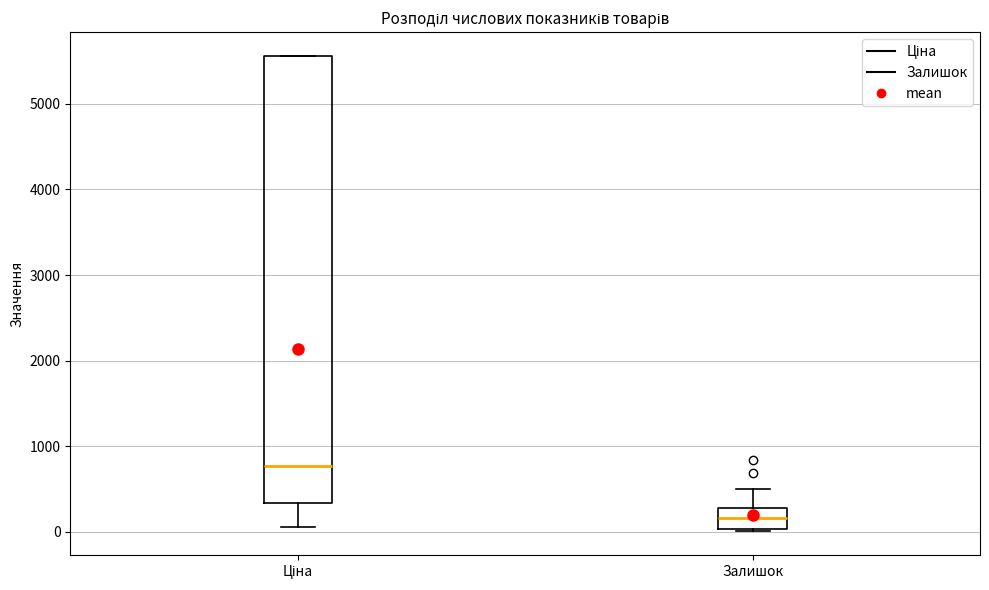

Reading left to right, read every box against the y-axis: the position of its median line, the range the box covers, and the ends of its whiskers. The values are not printed on the chart, so give them approximately, as read against the axis.

Ціна: median 800, box 300 to 5600, whiskers 100 to 5600
Залишок: median 200, box 0 to 300, whiskers 0 (just below the box's lower edge) to 500